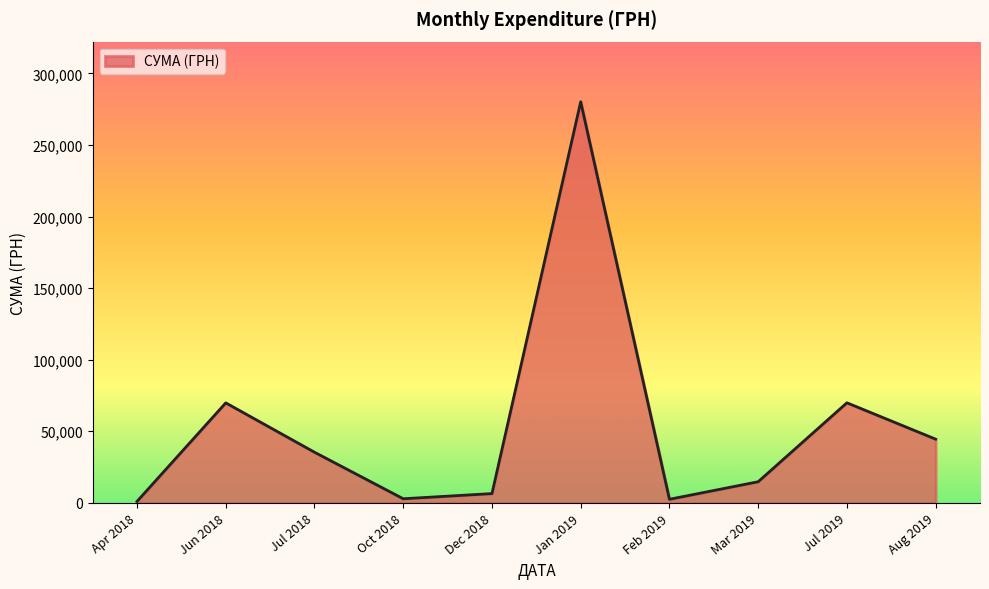

The value at Jul 2018 is 35364.1. True or false?

True